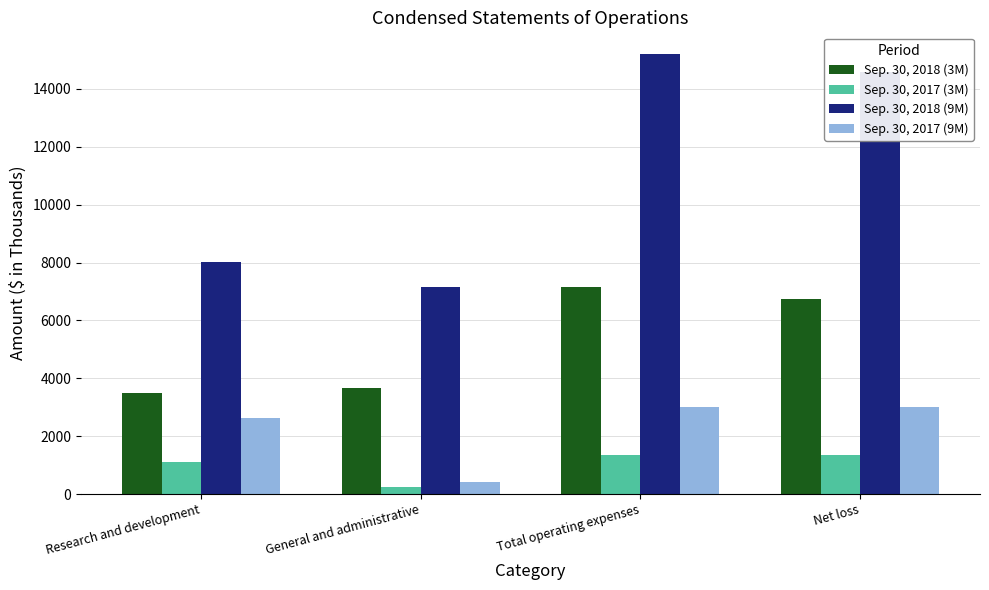

Does the chart contain stacked bars?

No